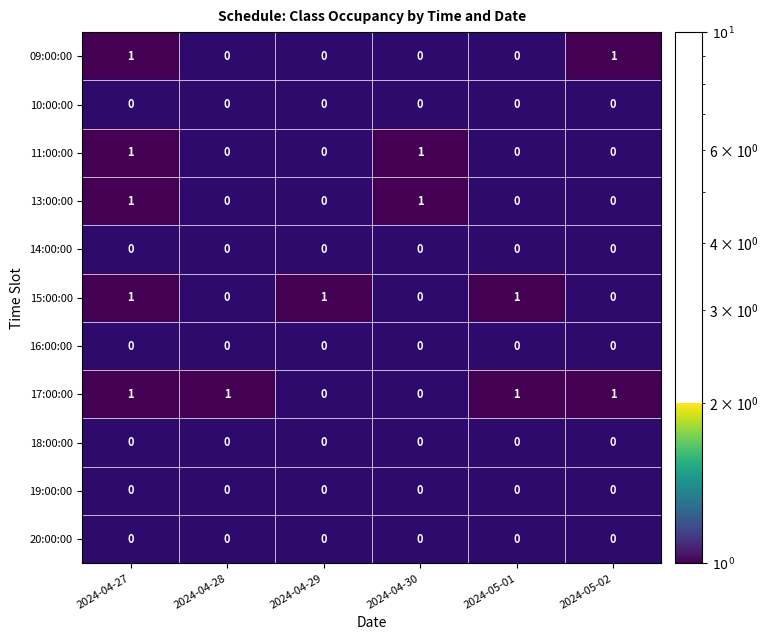

Rank the series by their maximum value, from lowest to highest.

10:00:00, 14:00:00, 16:00:00, 18:00:00, 19:00:00, 20:00:00, 09:00:00, 11:00:00, 13:00:00, 15:00:00, 17:00:00